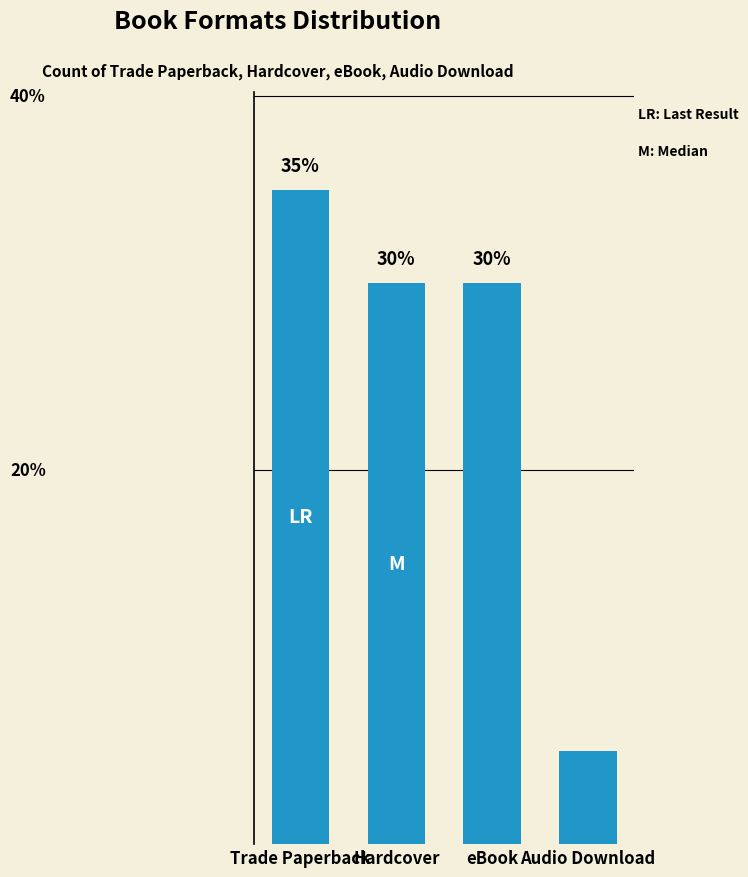

What is the label of the 4th bar from the right?

Trade Paperback